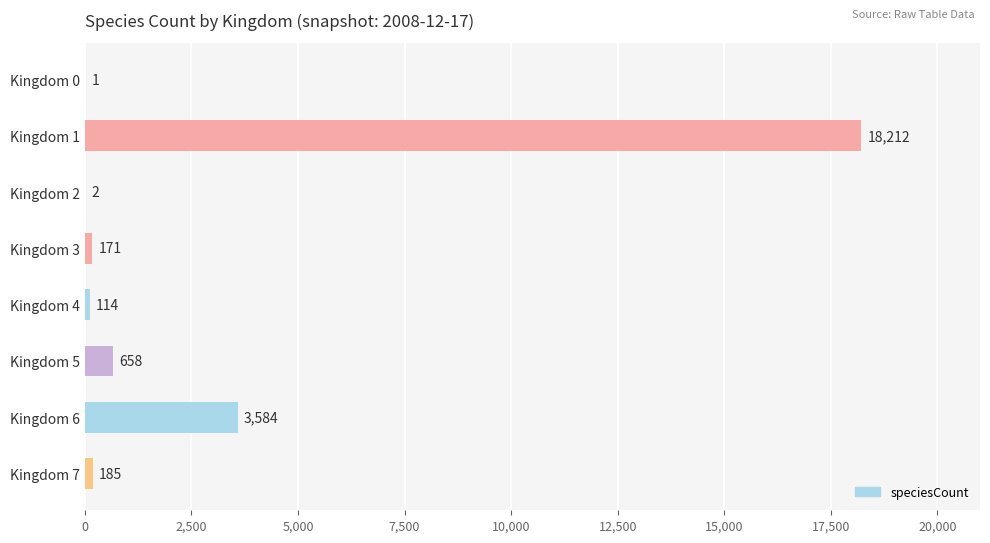

Read the value at Kingdom 1, to the nearest 10.

18210